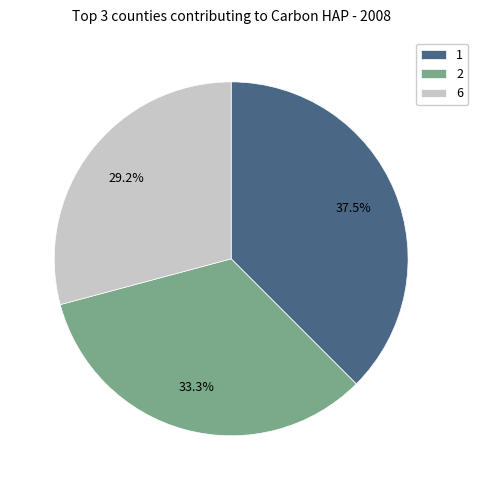

How many slices are in this pie chart?

3